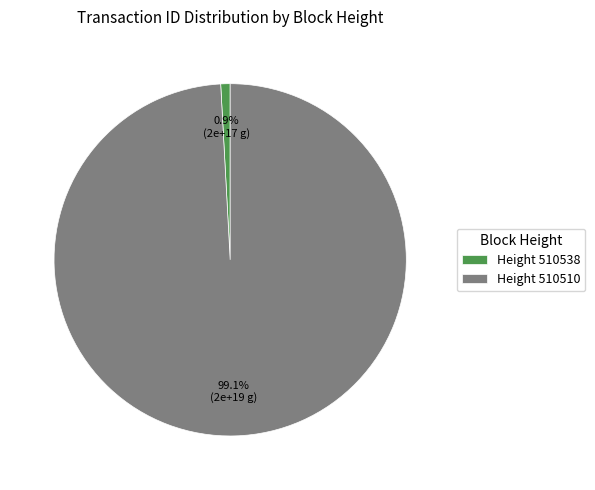

How many segments does this pie chart have?

2